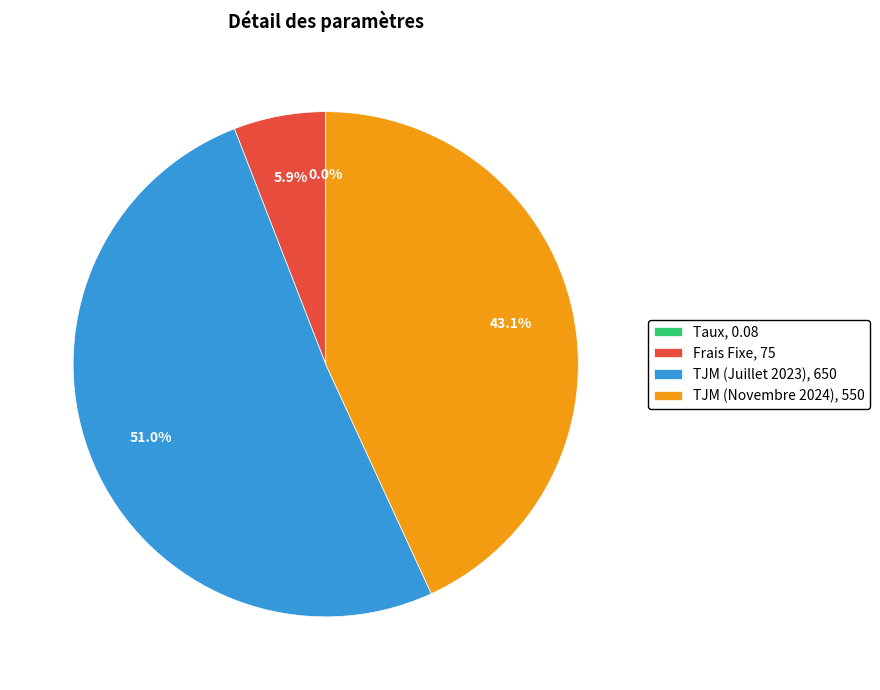

To the nearest percent, what percentage of the pie is TJM (Novembre 2024)?

43%